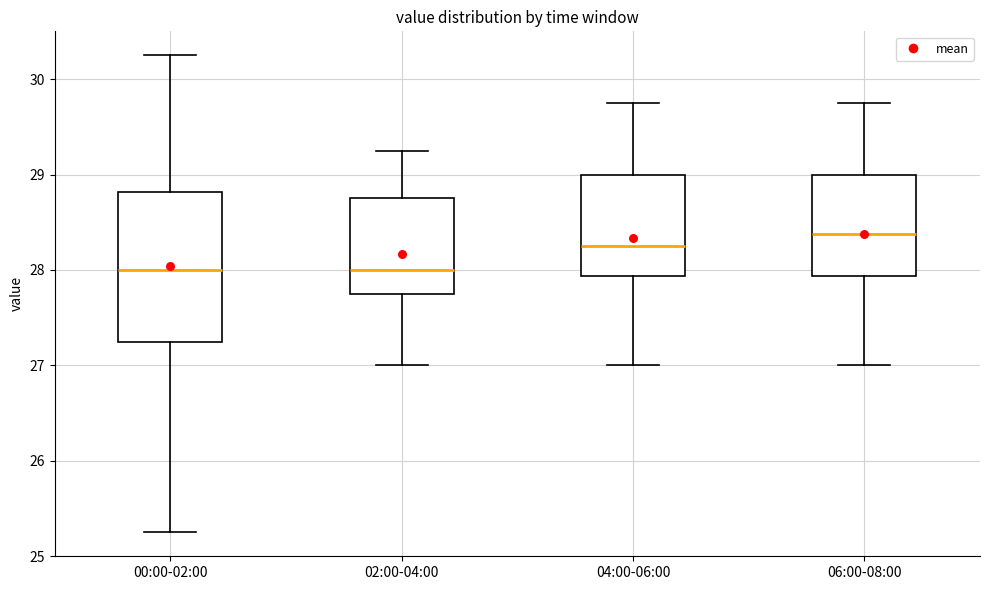

Reading left to right, read every box against the y-axis: the position of its median line, the range the box covers, and the ends of its whiskers. The values are not printed on the chart, so give them approximately, as read against the axis.

00:00-02:00: median 28.0, box 27.3 to 28.8, whiskers 25.3 to 30.3
02:00-04:00: median 28.0, box 27.8 to 28.8, whiskers 27.0 to 29.3
04:00-06:00: median 28.3, box 27.9 to 29.0, whiskers 27.0 to 29.8
06:00-08:00: median 28.4, box 27.9 to 29.0, whiskers 27.0 to 29.8